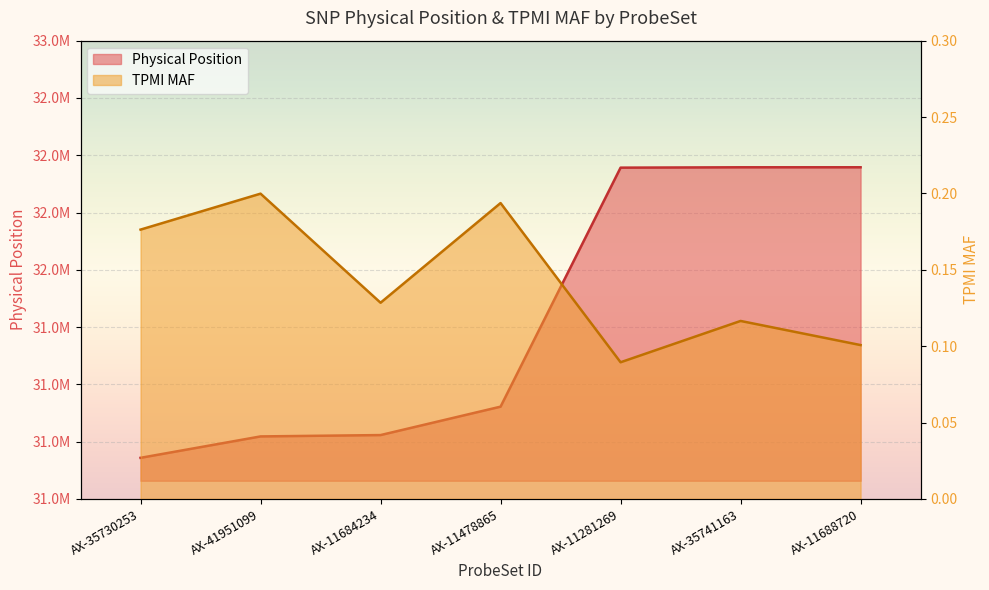

Rank the series by their maximum value, from highest to lowest.

Physical Position, TPMI MAF